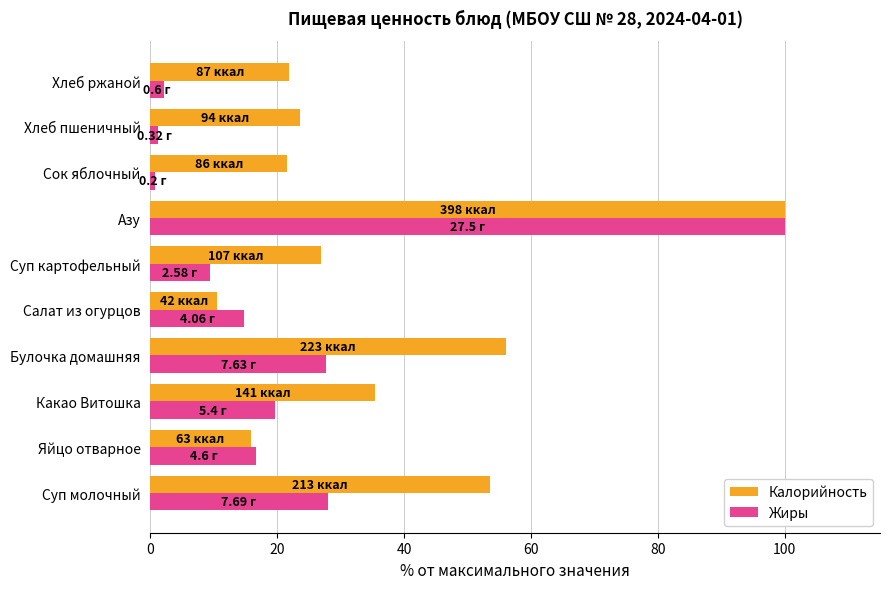

At Какао Витошка, list the series in order from largest to smallest.

Калорийность, Жиры